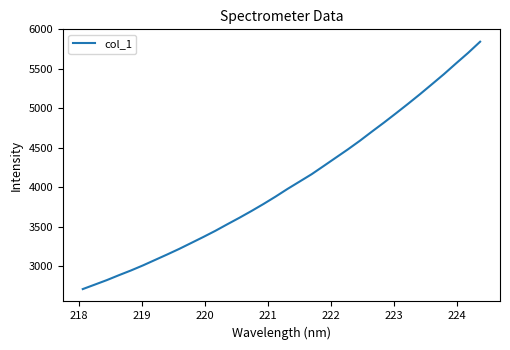

What is the difference between the maximum and minimum values?

3133.9